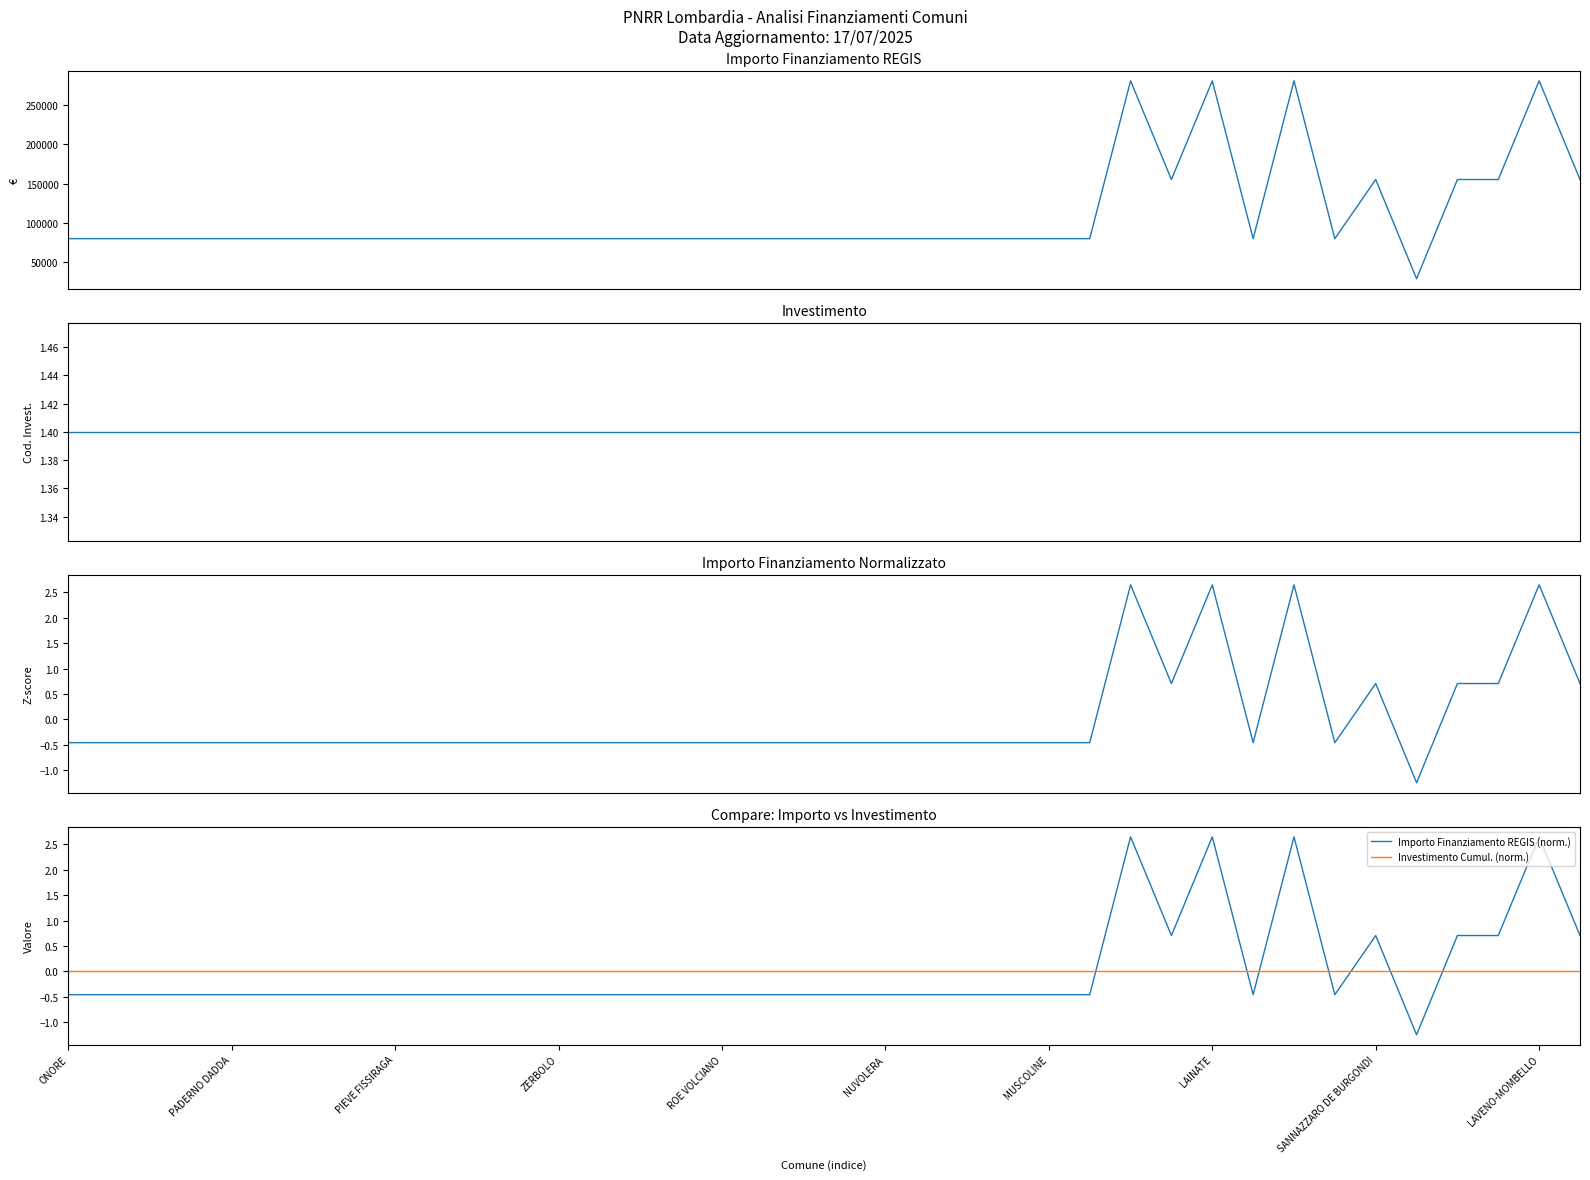

Which series has the widest spread of values?

Importo Finanziamento REGIS